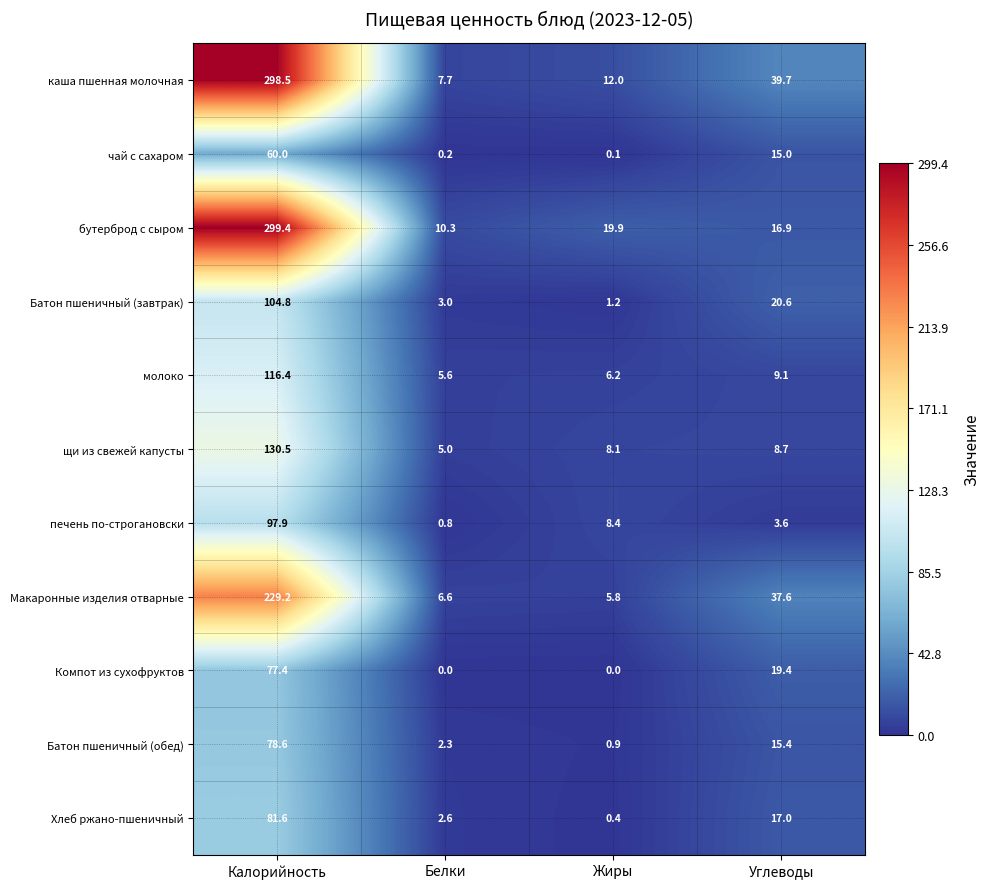

At which category does the chart reach its peak across all series?

Калорийность